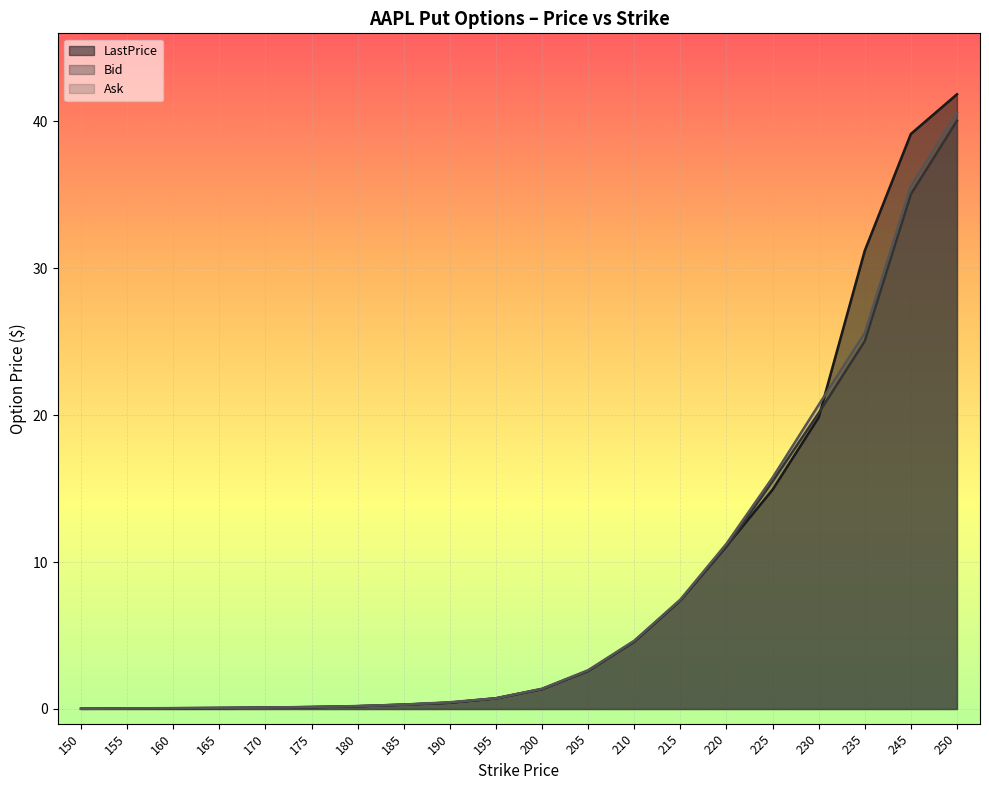

What are all the series names shown in the legend?

LastPrice, Bid, Ask